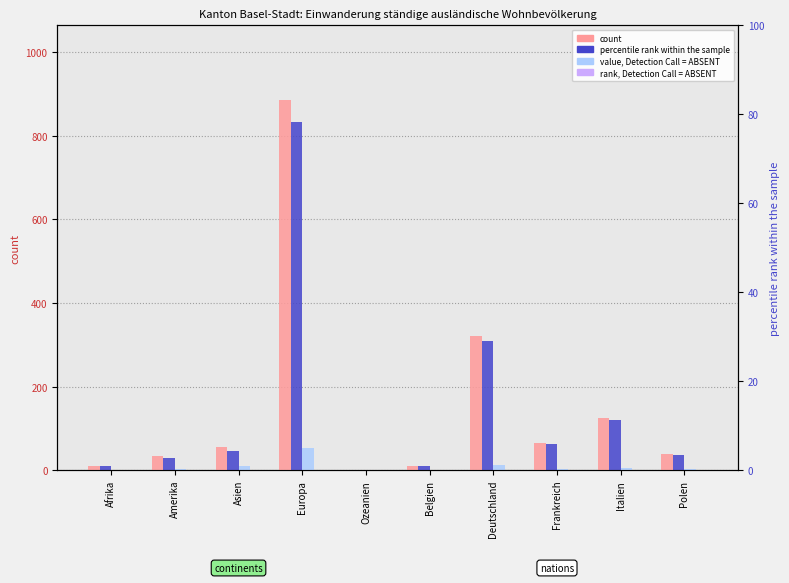

At which category is the sum across all series the highest?

Europa